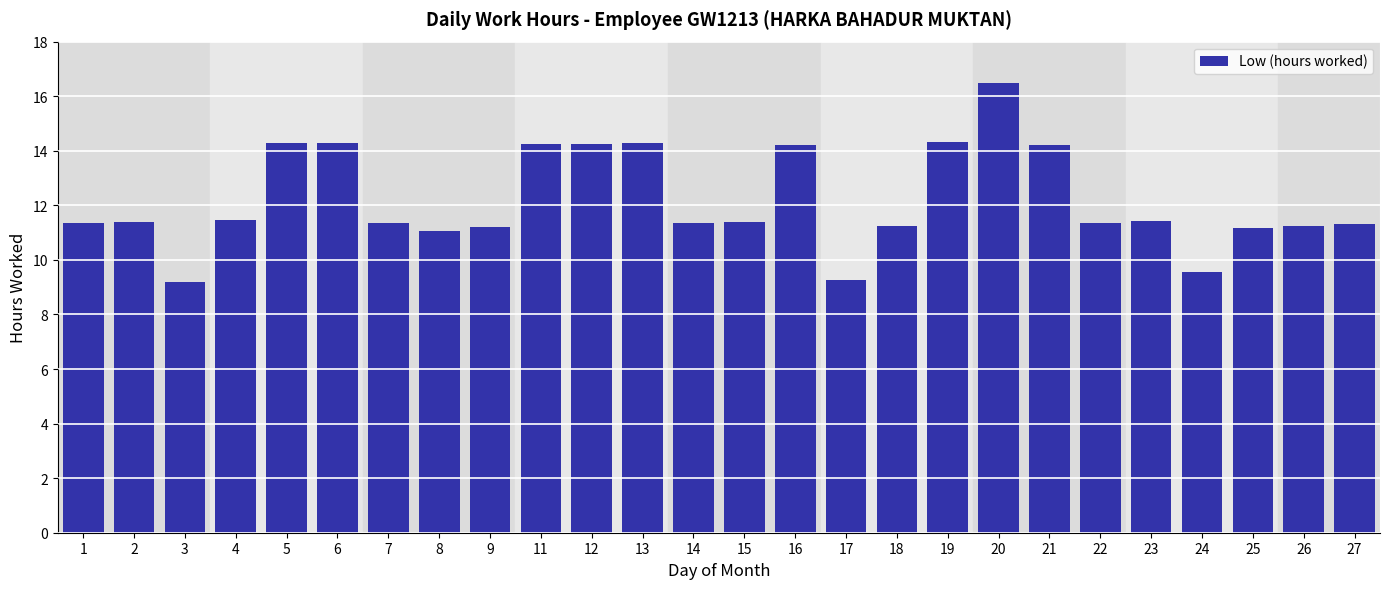

What is the average value?

12.2